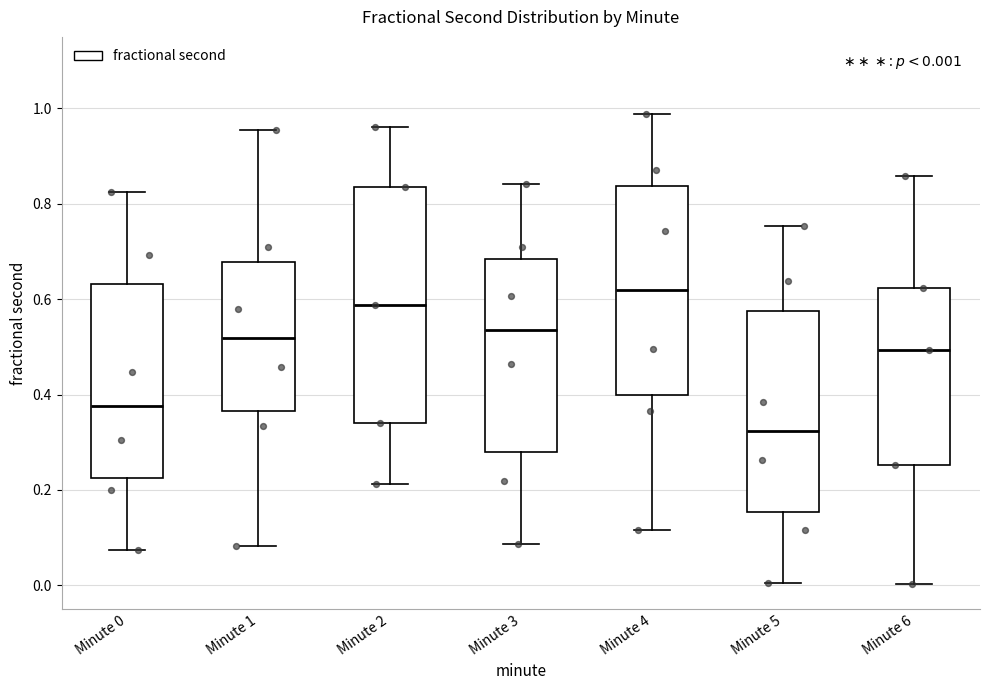

Comparing the boxes themselves (not the whiskers), which one is the tallest?

Minute 2